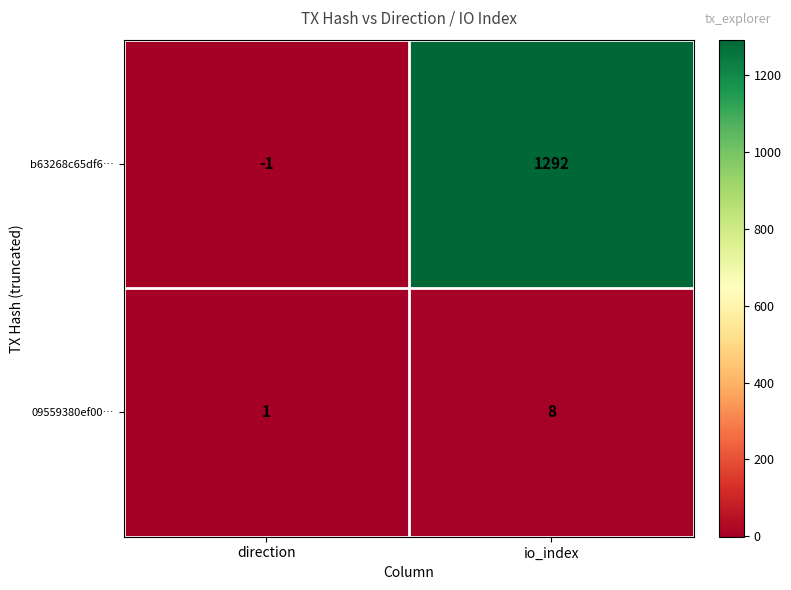

Which series changed the most between direction and io_index?

b63268c65df6…